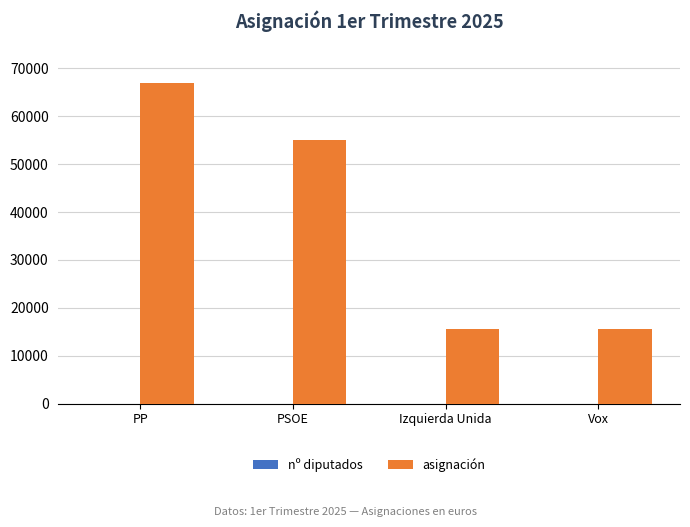

Which category has the highest value across all series?

PP